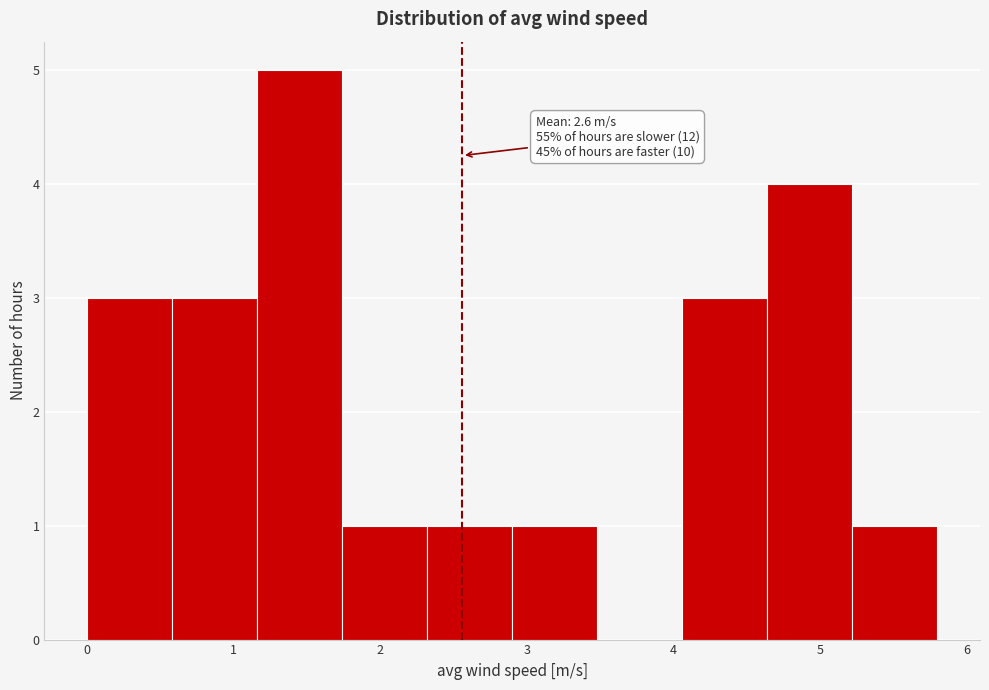

Which range on the x-axis has the tallest bar?

1.16 to 1.74